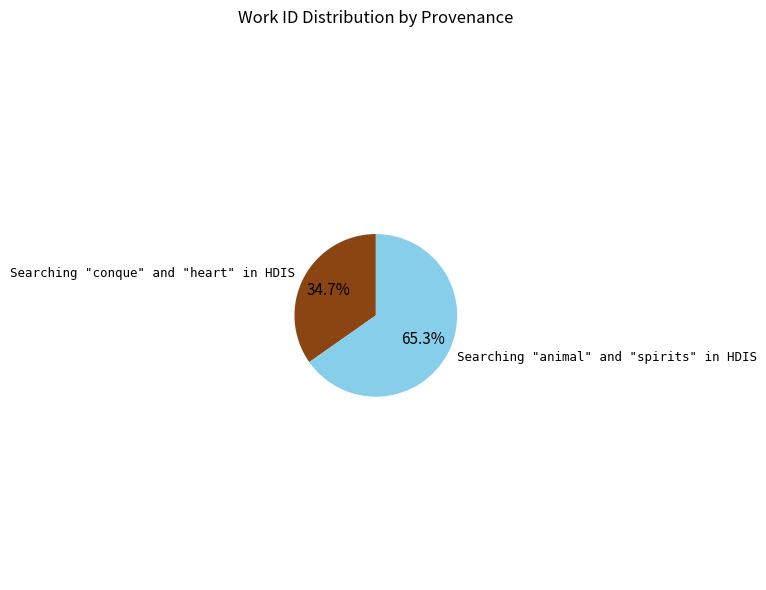

How much of the chart is everything except Searching "conque" and "heart" in HDIS?

65.3%